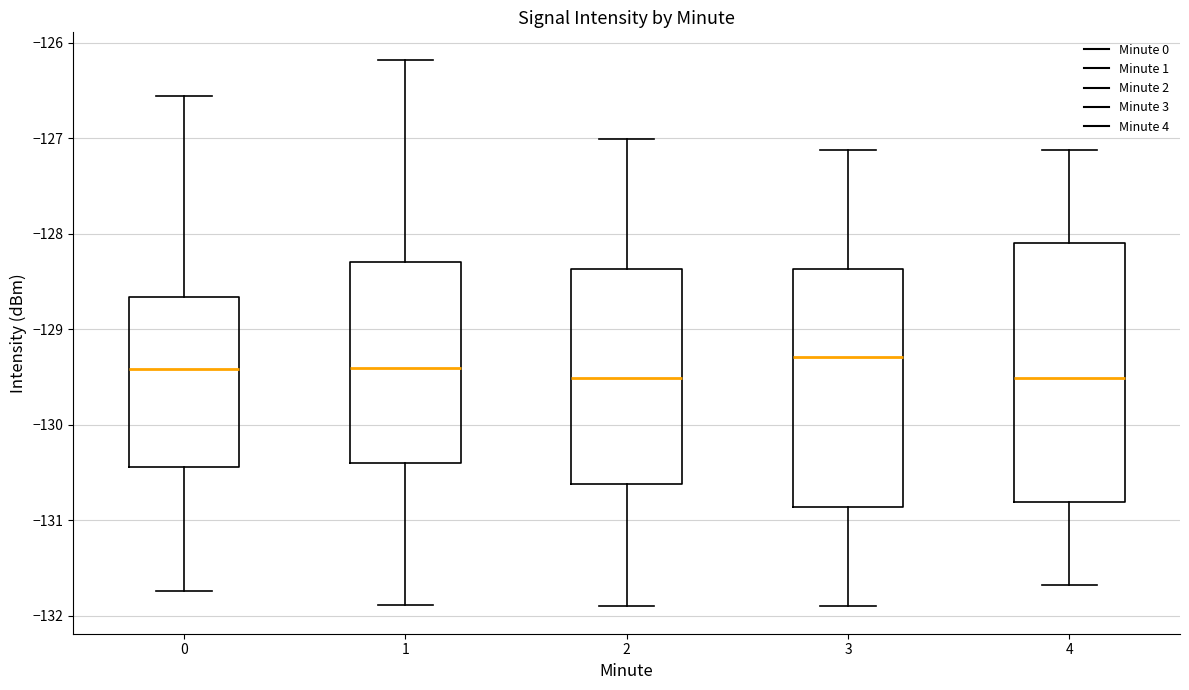

Reading left to right, read every box against the y-axis: the position of its median line, the range the box covers, and the ends of its whiskers. The values are not printed on the chart, so give them approximately, as read against the axis.

0: median -129.4, box -130.4 to -128.7, whiskers -131.7 to -126.6
1: median -129.4, box -130.4 to -128.3, whiskers -131.9 to -126.2
2: median -129.5, box -130.6 to -128.4, whiskers -131.9 to -127.0
3: median -129.3, box -130.9 to -128.4, whiskers -131.9 to -127.1
4: median -129.5, box -130.8 to -128.1, whiskers -131.7 to -127.1